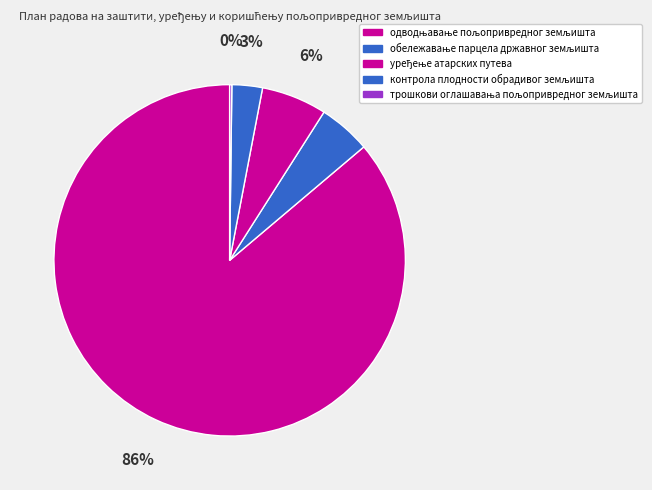

To the nearest percent, what percentage of the pie is уређење атарских путева?

6%